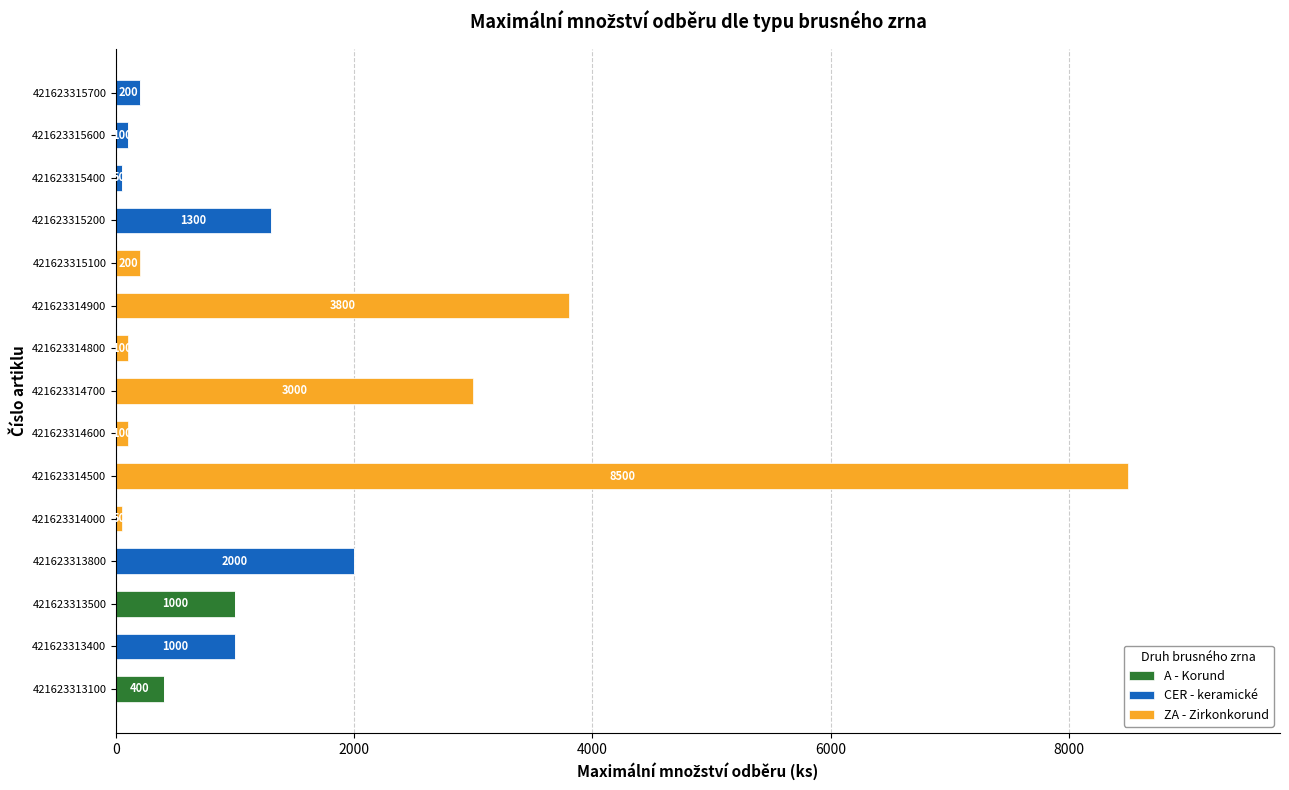

What is the maximum value for A - Korund?

1000